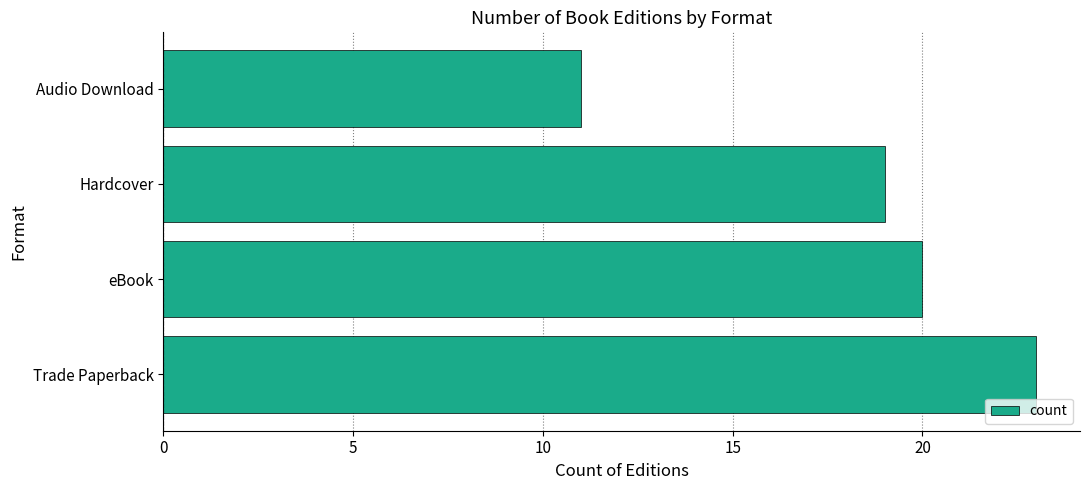

True or false: the data shows 6 at eBook.

False